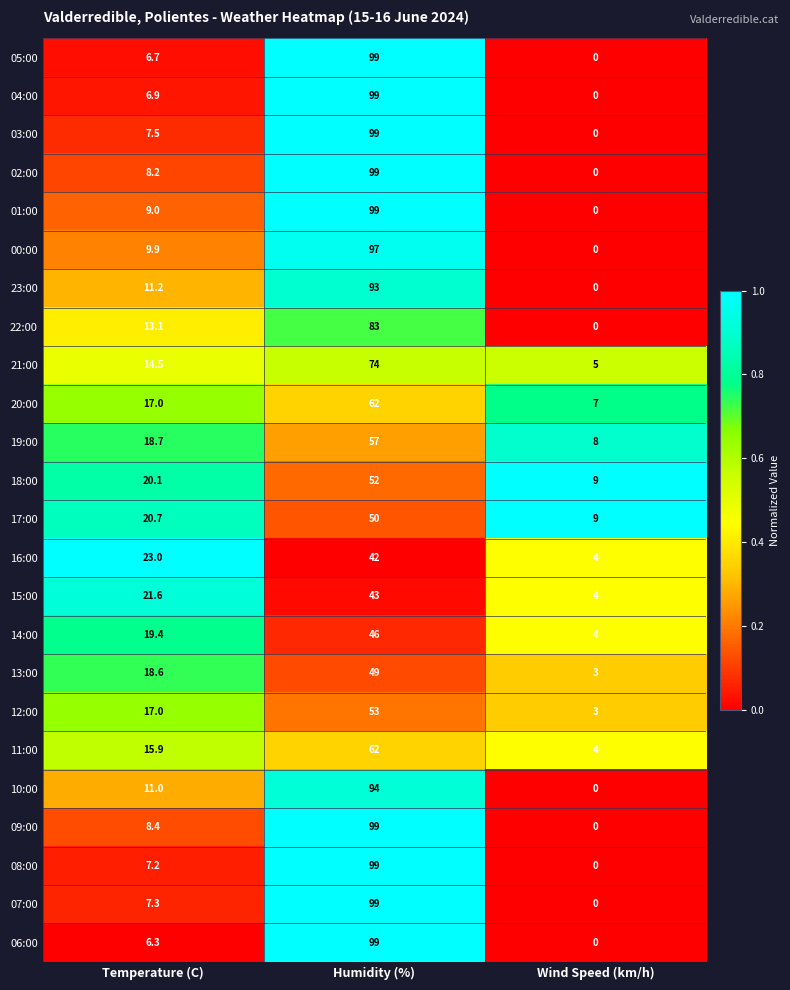

What is the sum of all 02:00 values?

107.2